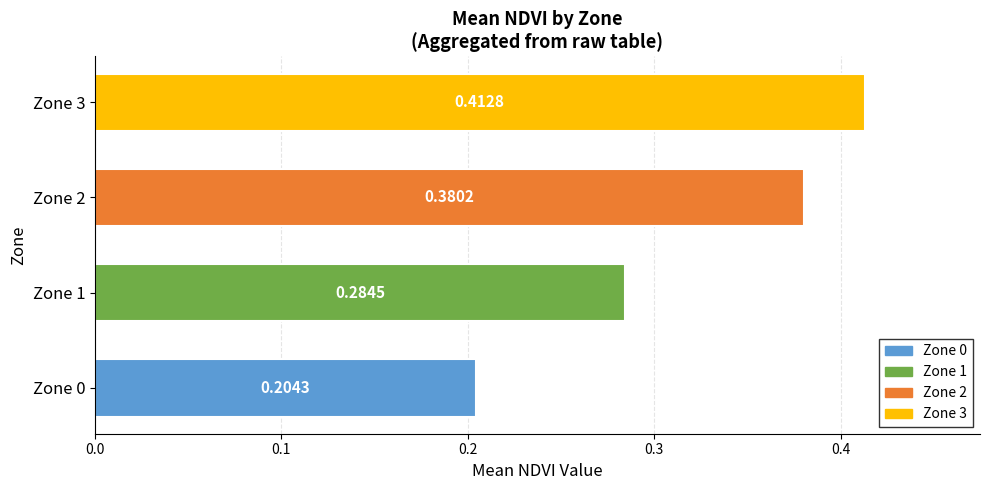

What is the sum of all values?

1.3